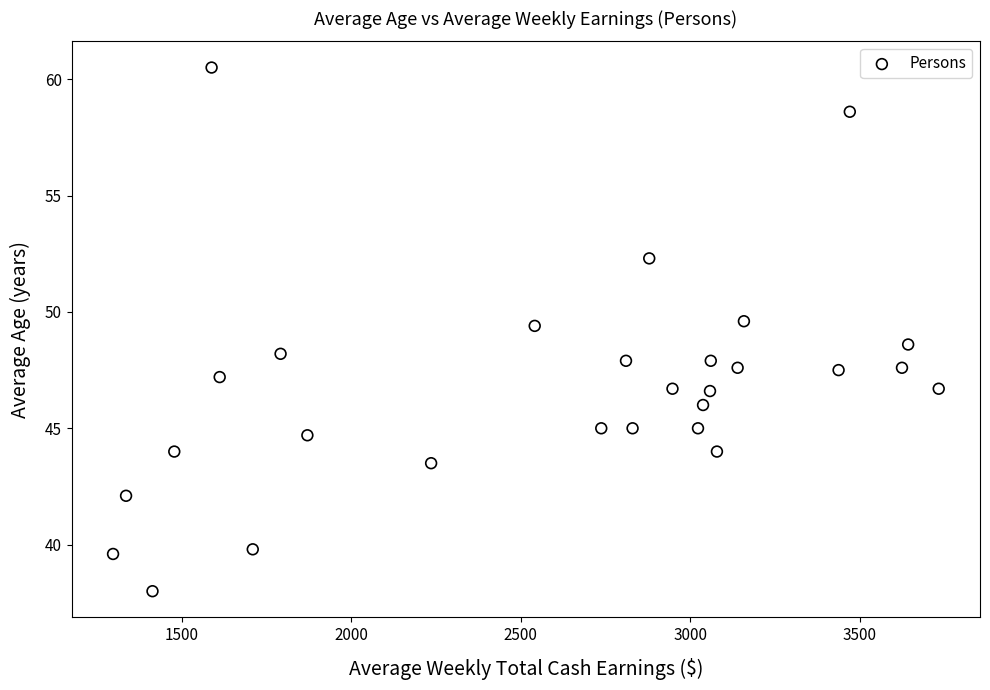

What is the range of Y values (max minus min)?

22.5